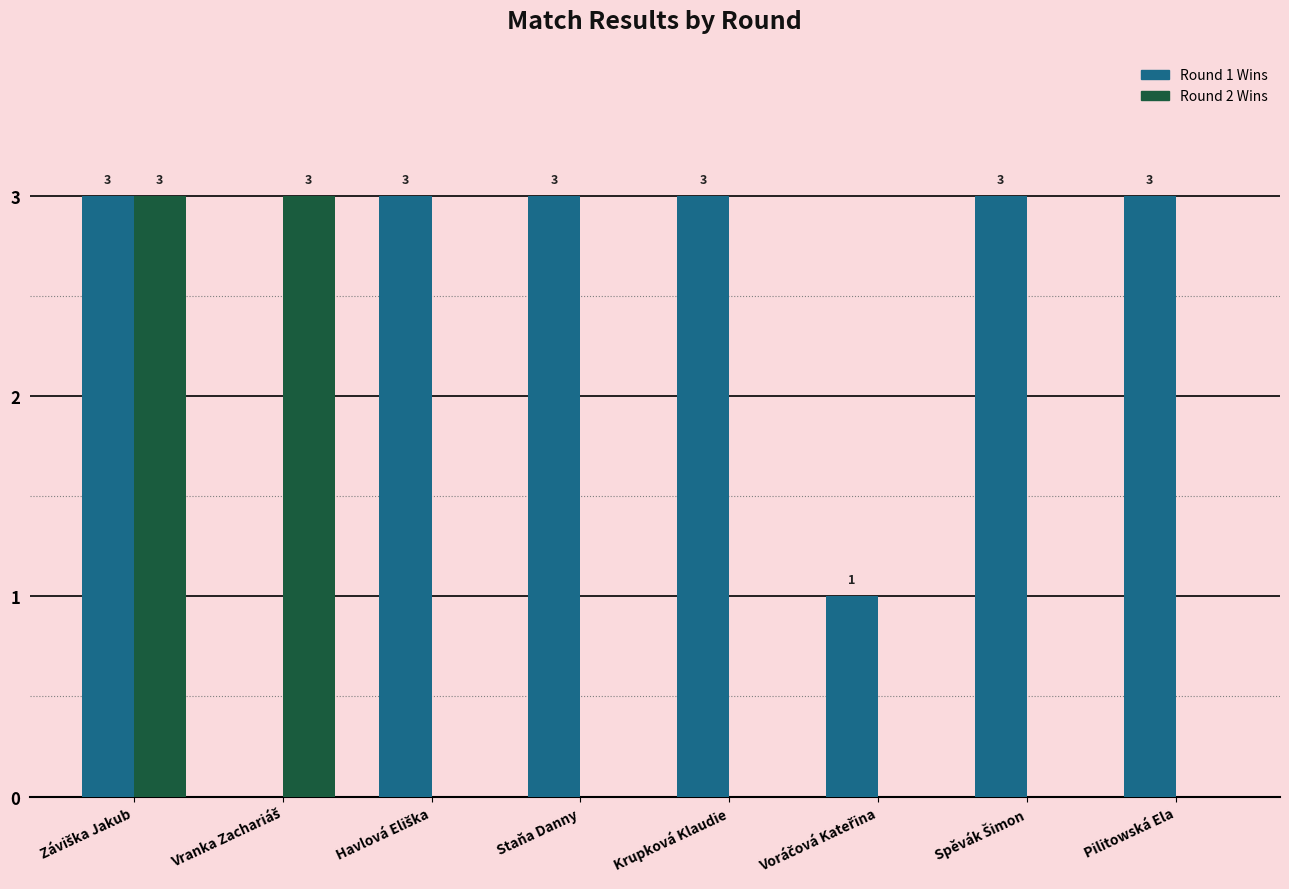

What is the highest value of the Round 1 Wins series?

3